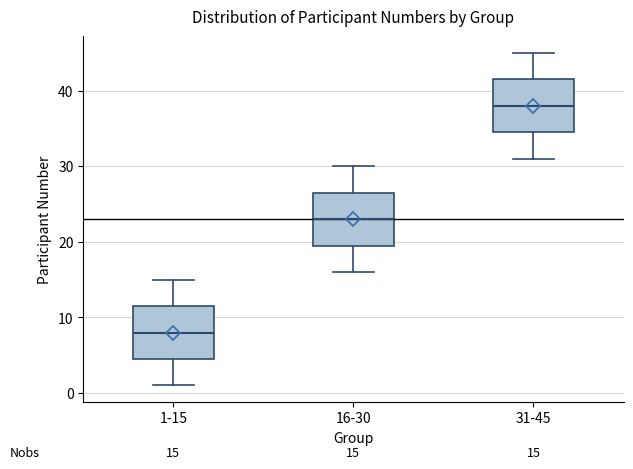

Which box has the lowest median line?

1-15